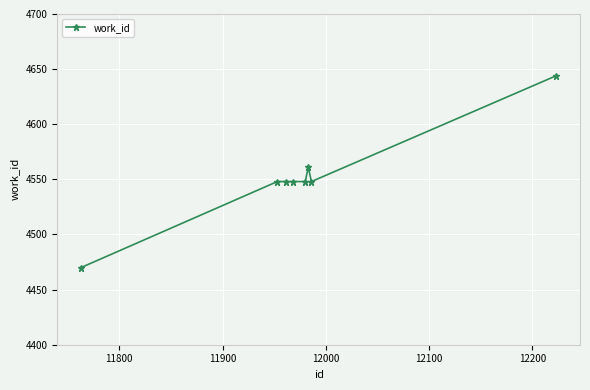

What is the smallest value displayed?

4470